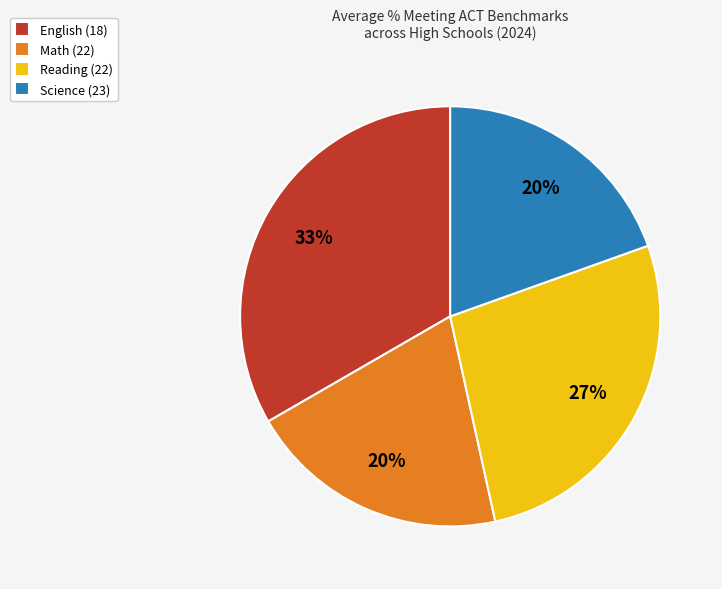

To the nearest percent, what is the difference between the Reading (22) and Science (23) slice percentages?

7%